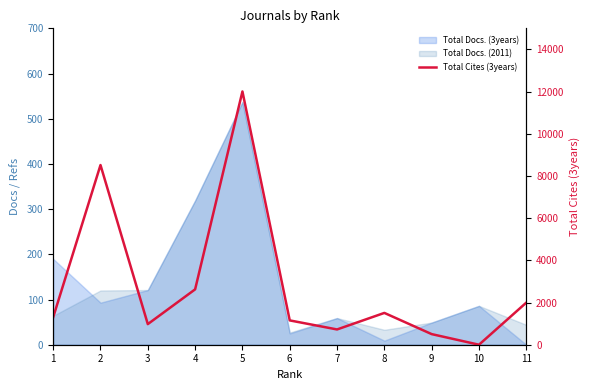

At which label does the data first exceed 1303?

2